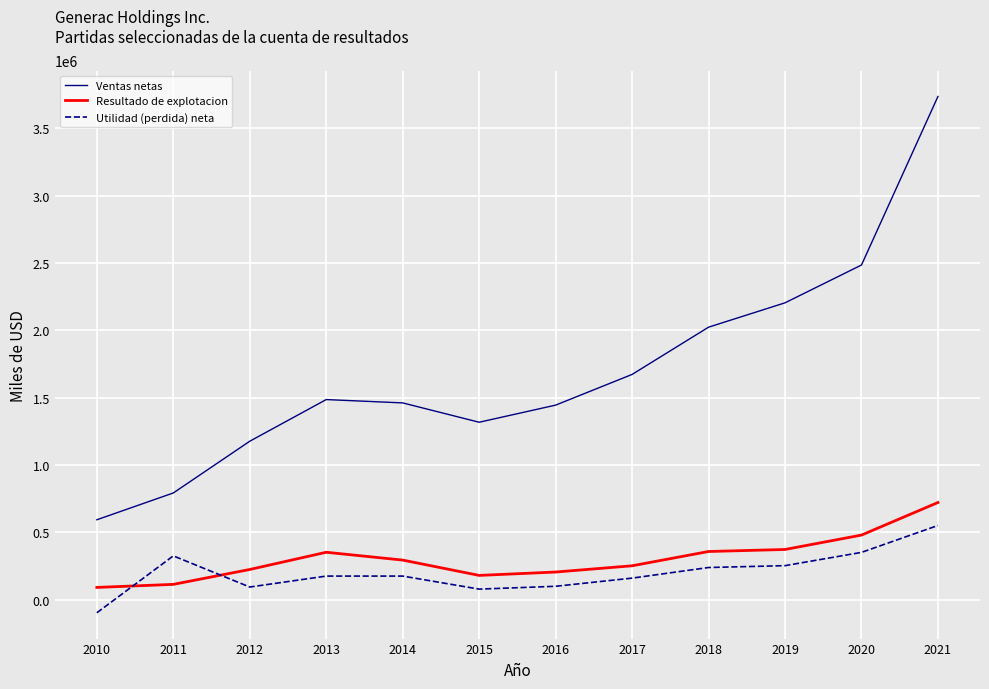

How many interior local valleys does the Ventas netas series have?

1